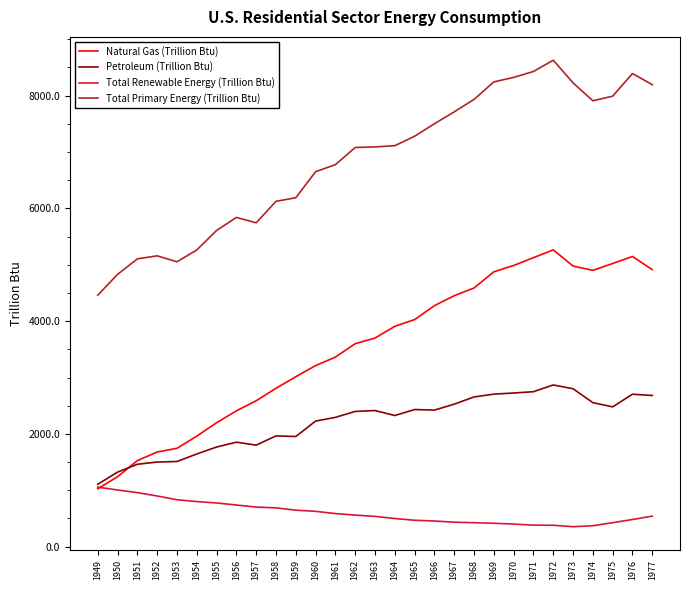

Count the number of data series in this chart.

4